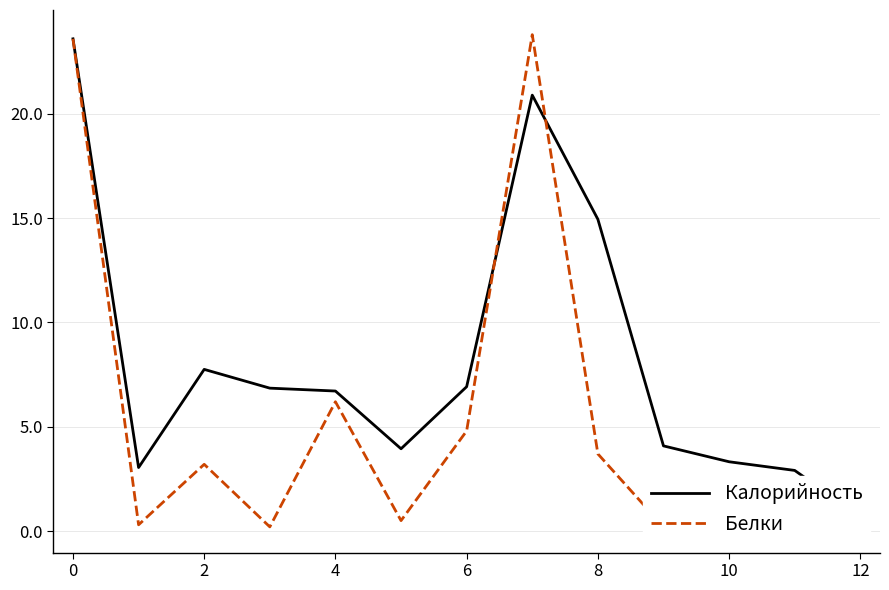

What is the difference between the maximum and minimum values in the Белки series?

23.7